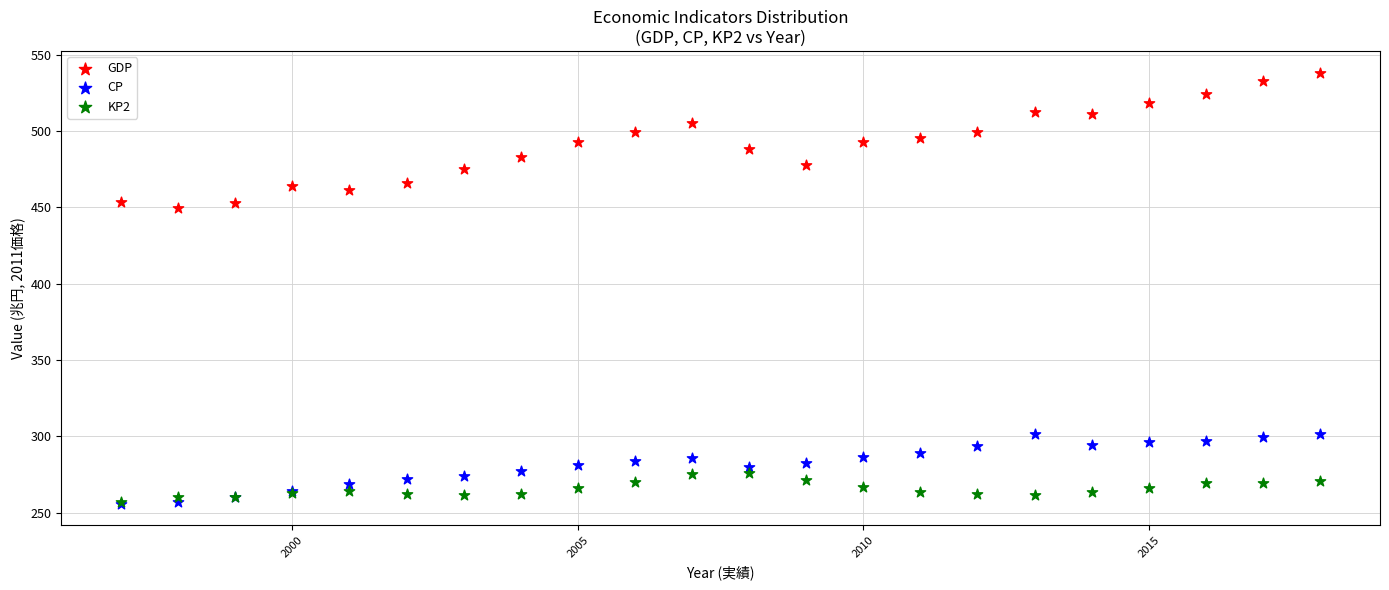

Across all series, what Y value is closest to 397?

449.8